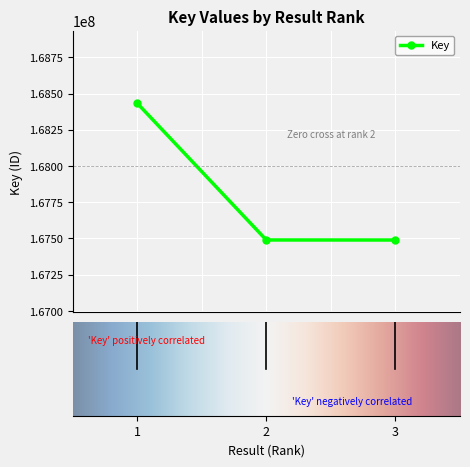

What is the average value?

167804541